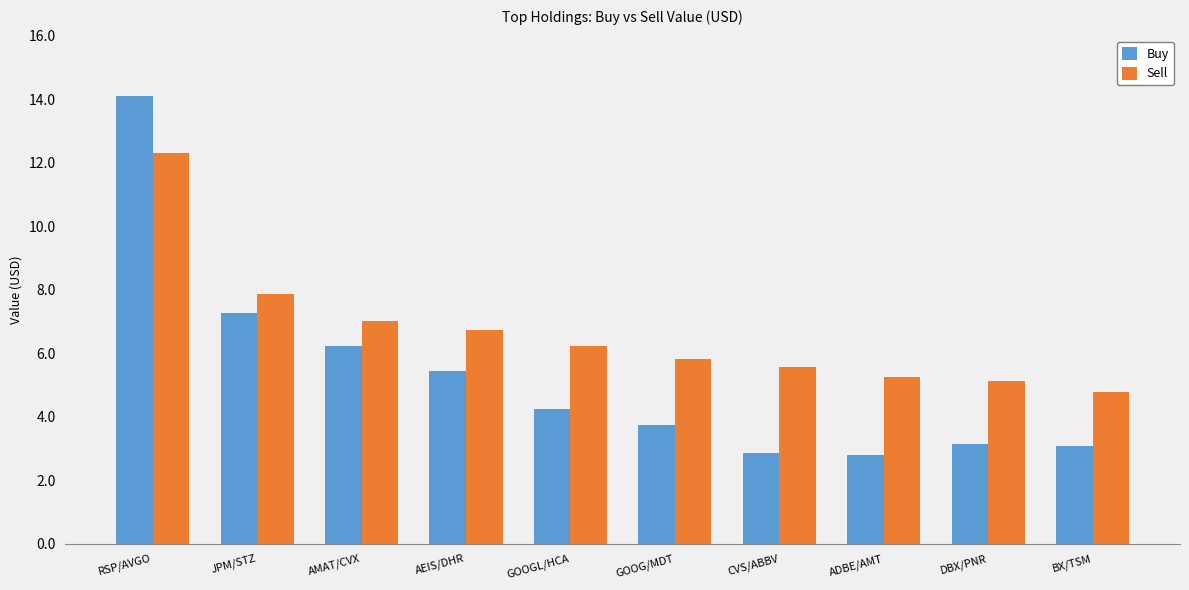

Does the chart contain stacked bars?

No